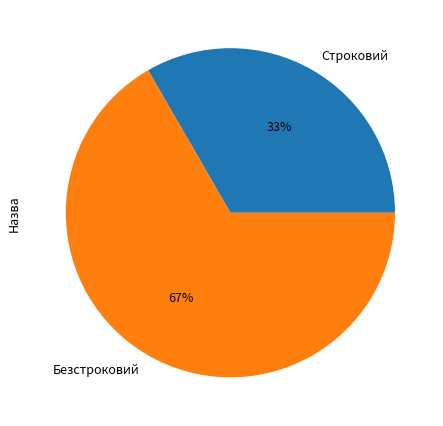

Approximately how many times larger is the value at Строковий compared to Безстроковий?

0.5